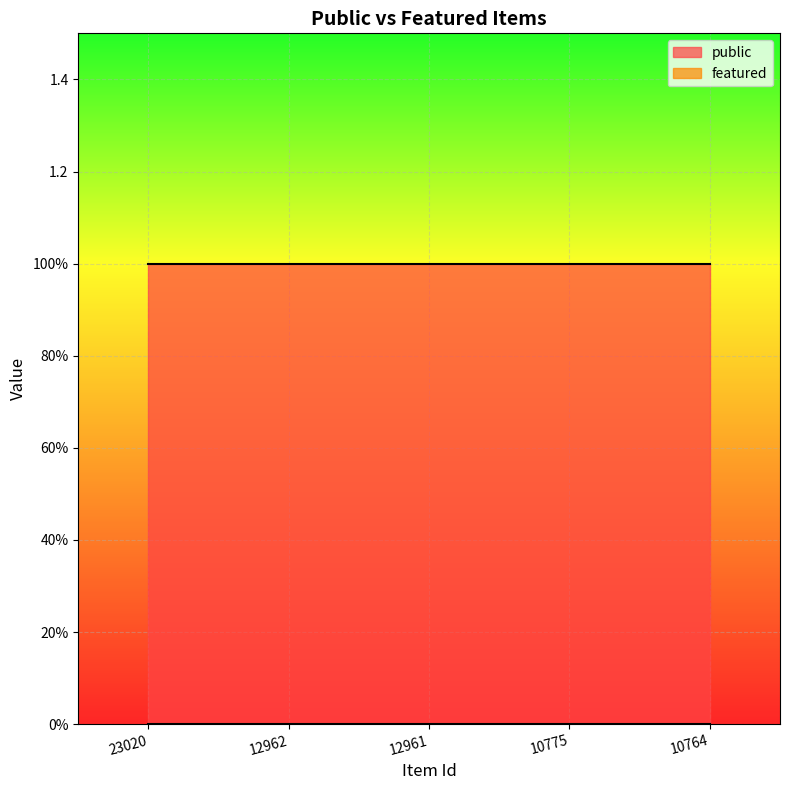

Rank the series at 12961 from highest to lowest value.

public, featured